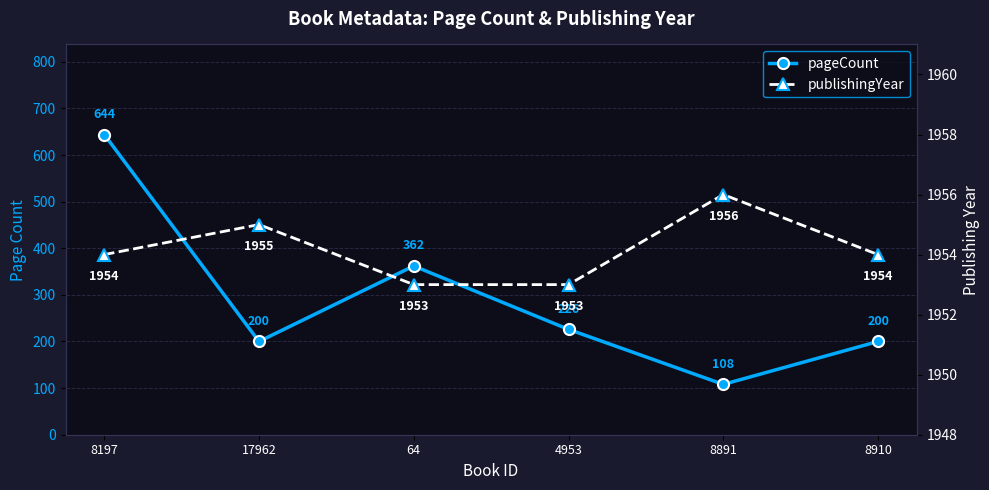

Is it true that publishingYear equals 3035 at 8891?

False